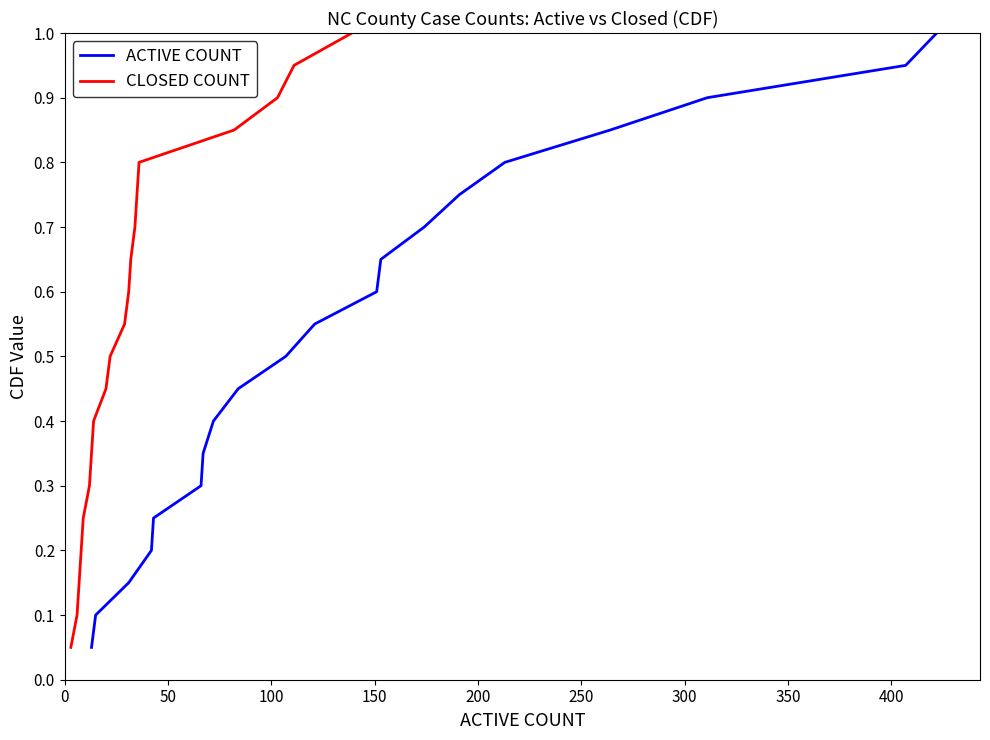

True or false: CLOSED COUNT and ACTIVE COUNT cross at least once.

False